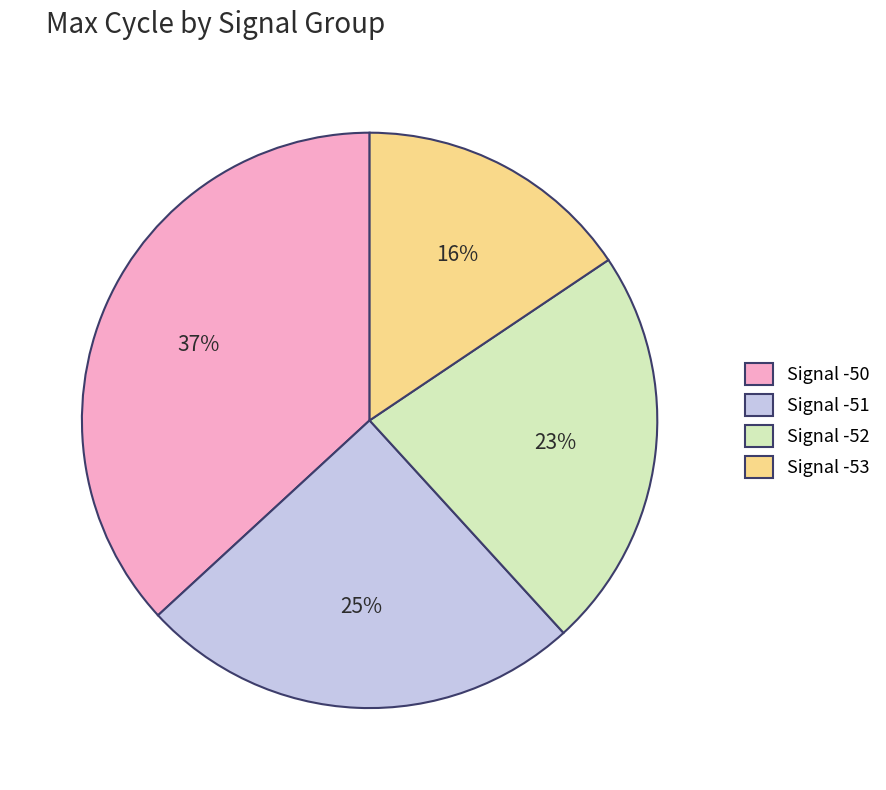

Approximately how many times larger is the value at Signal -50 compared to Signal -52?

1.6